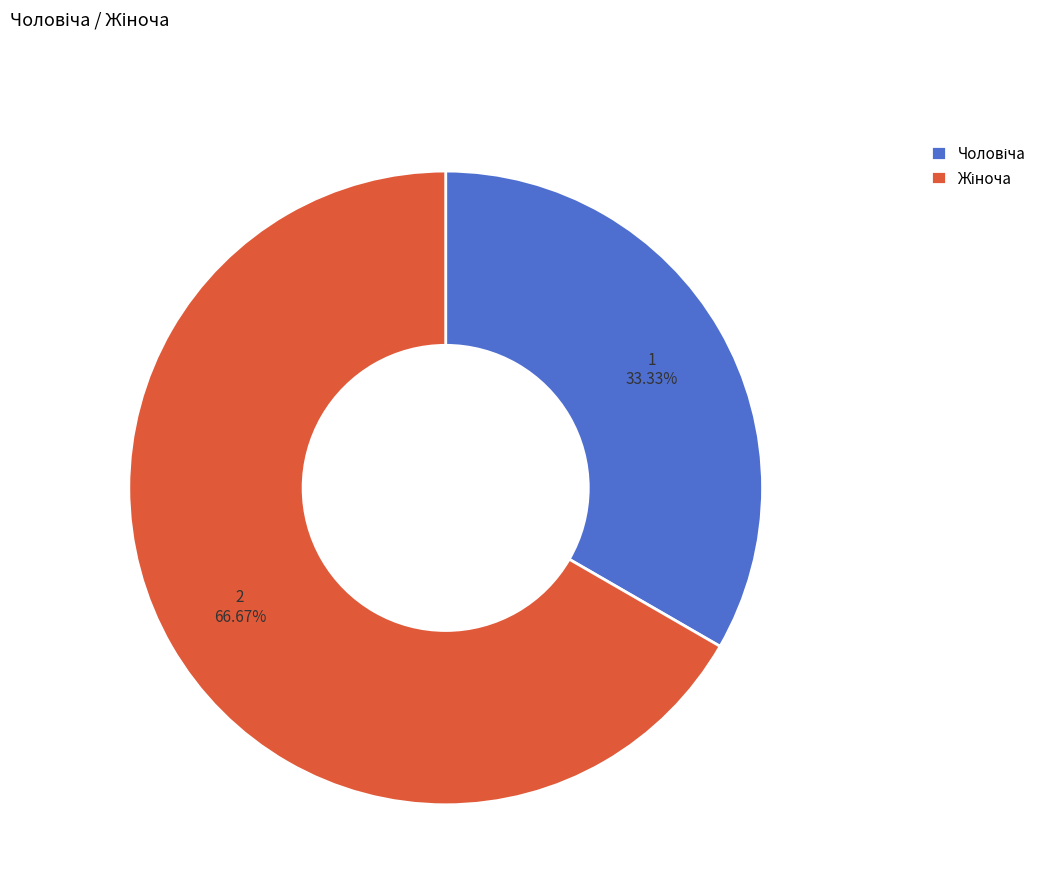

Does any single category account for the majority?

Yes